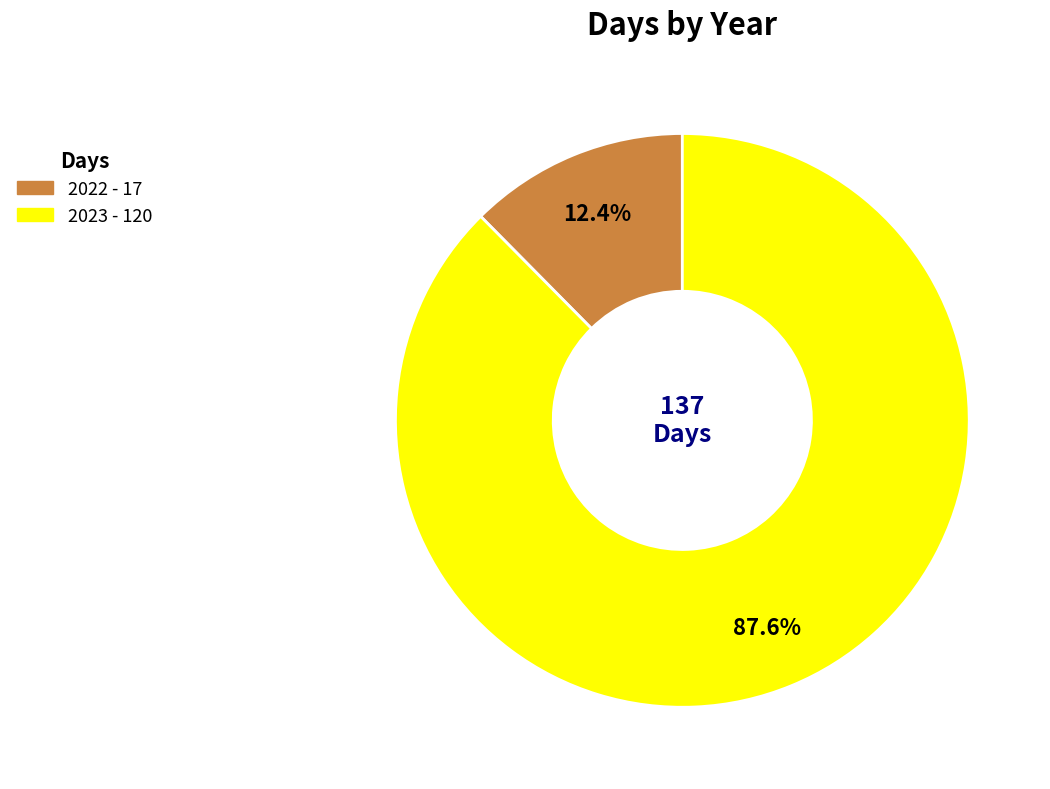

Rank the categories by value from highest to lowest.

2023, 2022